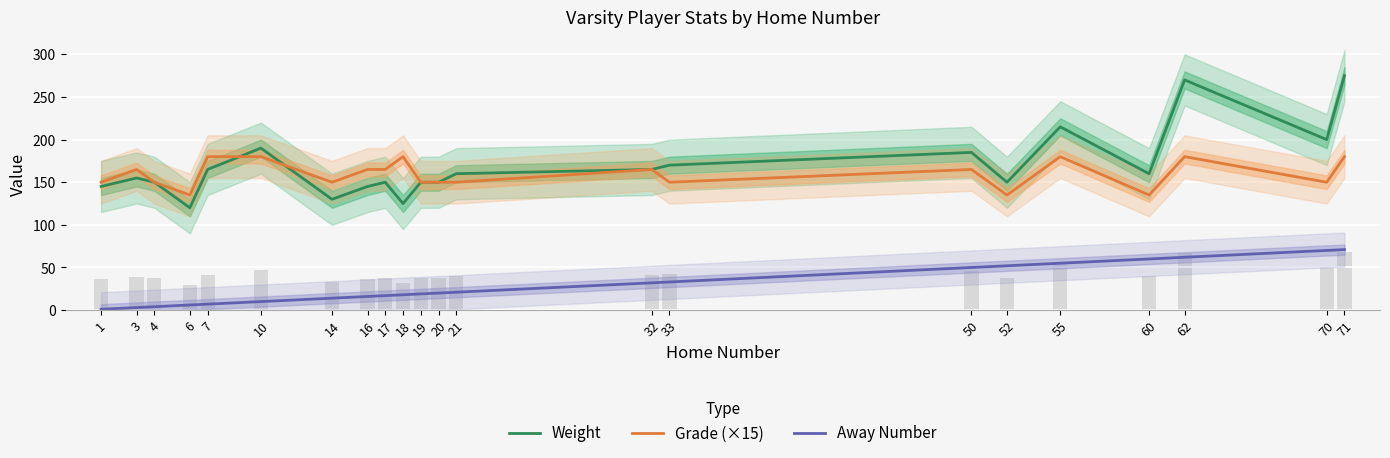

Reading left to right, transcribe all the data shown in this chart.

Weight: 145	155	150	120	165	190	130	145	150	125	150	150	160	165	170	185	150	215	160	270	200	275
Grade (×15): 150	165	150	135	180	180	150	165	165	180	150	150	150	165	150	165	135	180	135	180	150	180
Away Number: 1	3	4	6	7	10	14	16	17	18	19	20	21	32	33	50	52	55	60	62	70	71